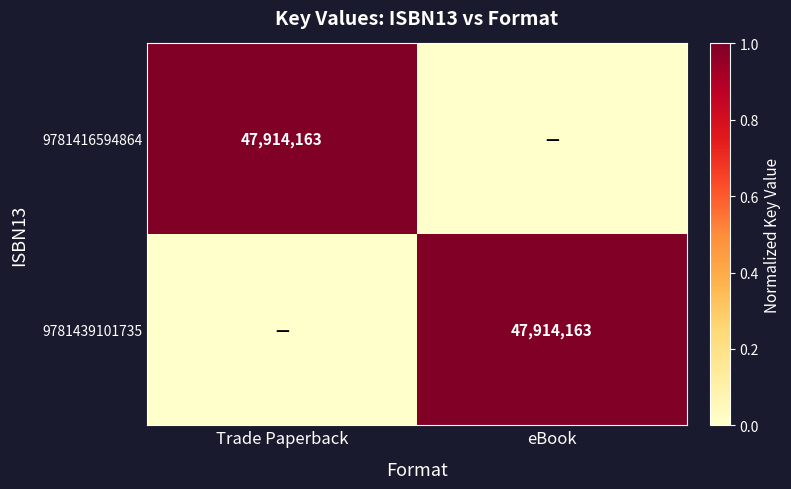

Which has a higher value, Trade Paperback or eBook?

Trade Paperback